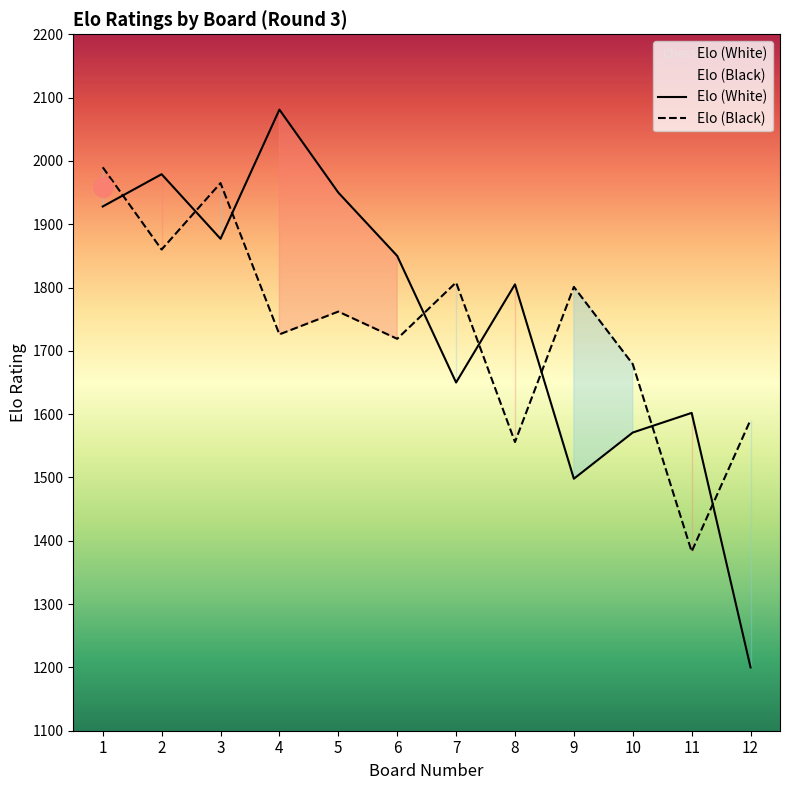

Between 9 and 6, which is larger?

6